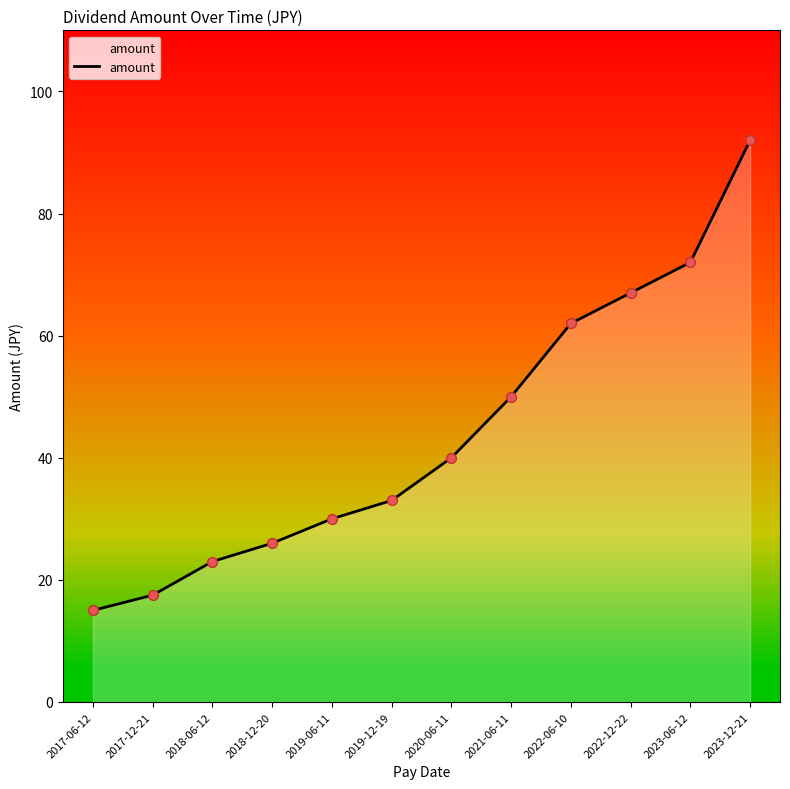

What is the change in value from 2017-06-12 to 2022-06-10?

+47.0